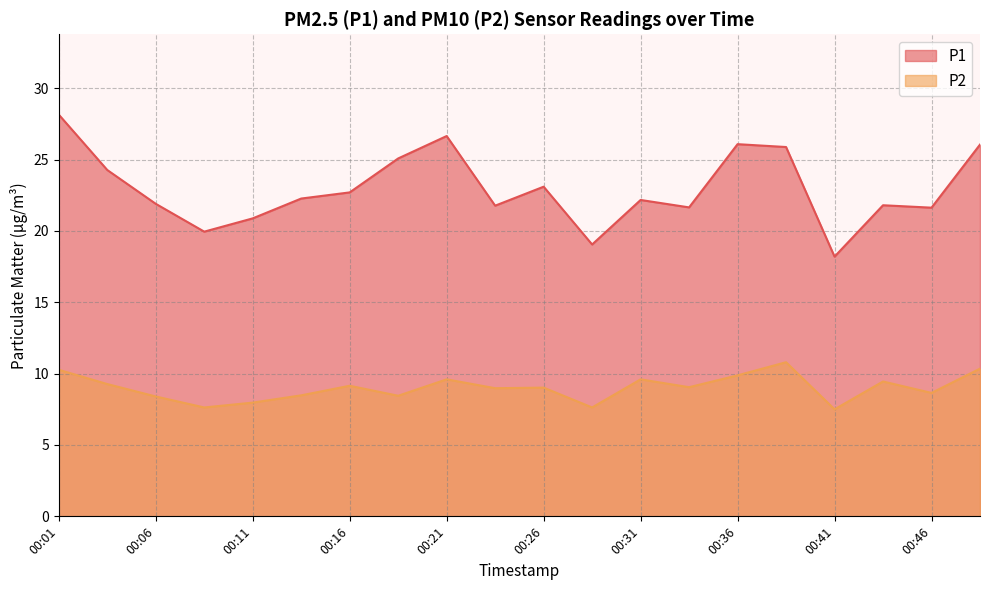

How many interior local peaks does the P1 series have?

5